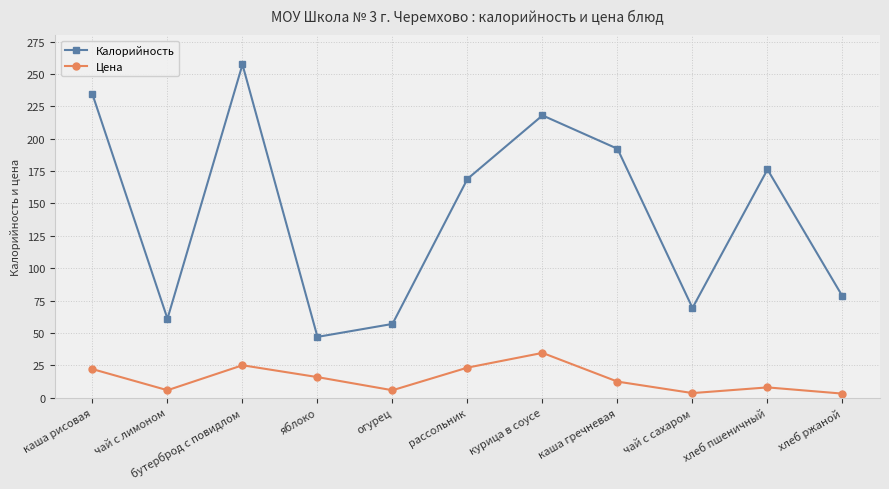

In Калорийность, how many points are lower than both neighbors (excluding endpoints)?

3